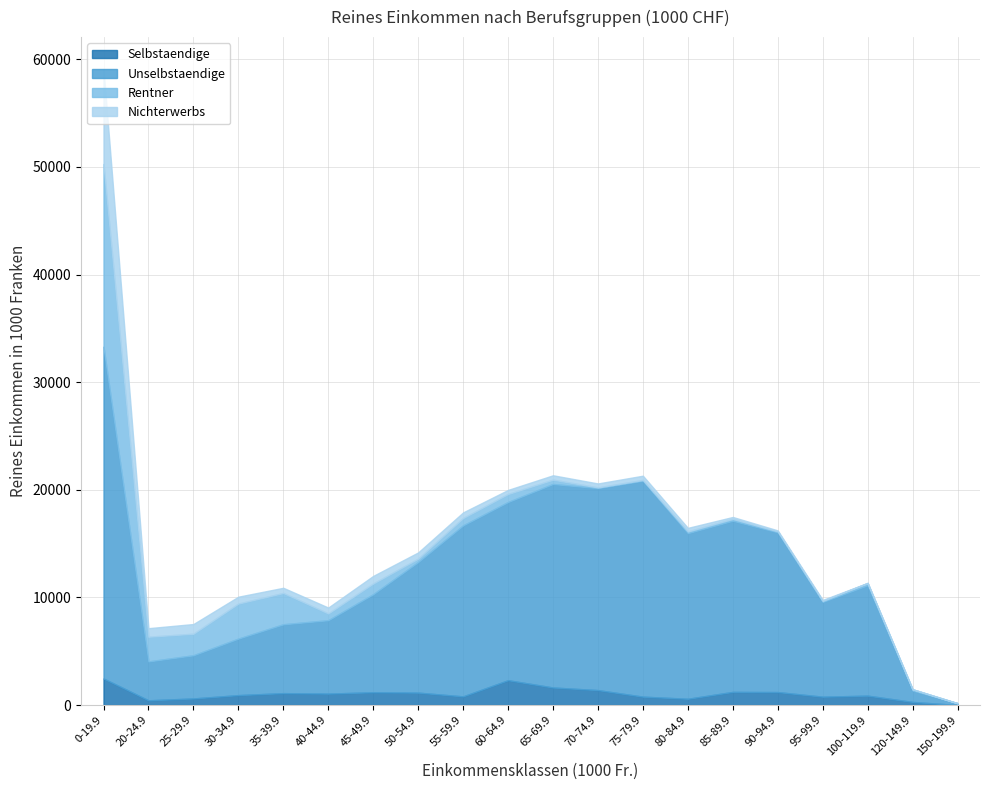

What is the approximate value of Rentner at 25-29.9?

2001.5